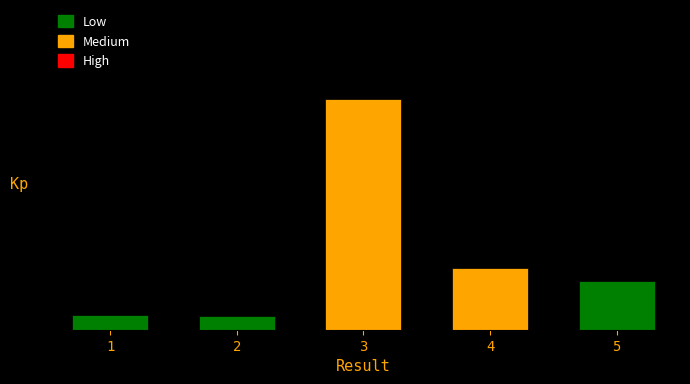

Where is the data nearest to the value 53?

4